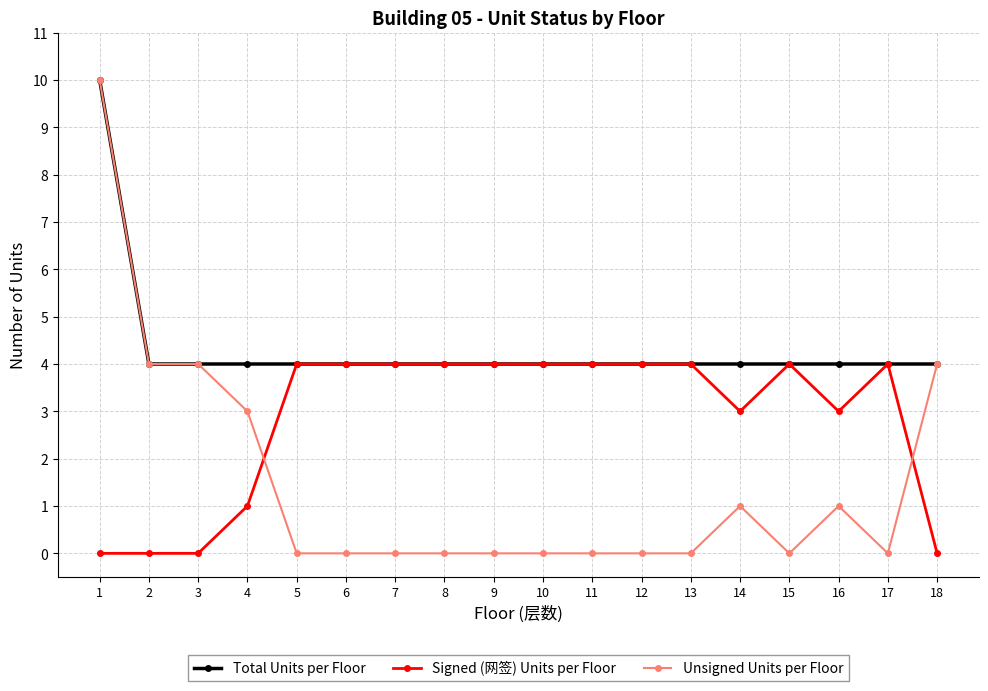

What is the highest value of the Total Units per Floor series?

10